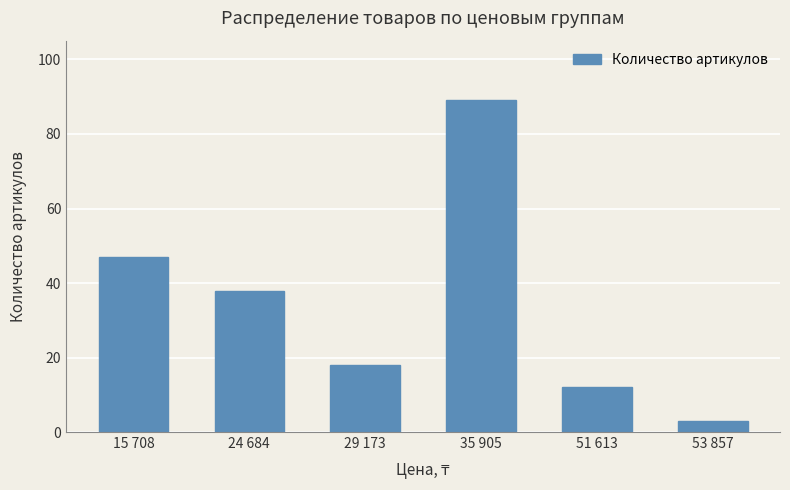

Is it true that the value at 53 857 is 3?

True